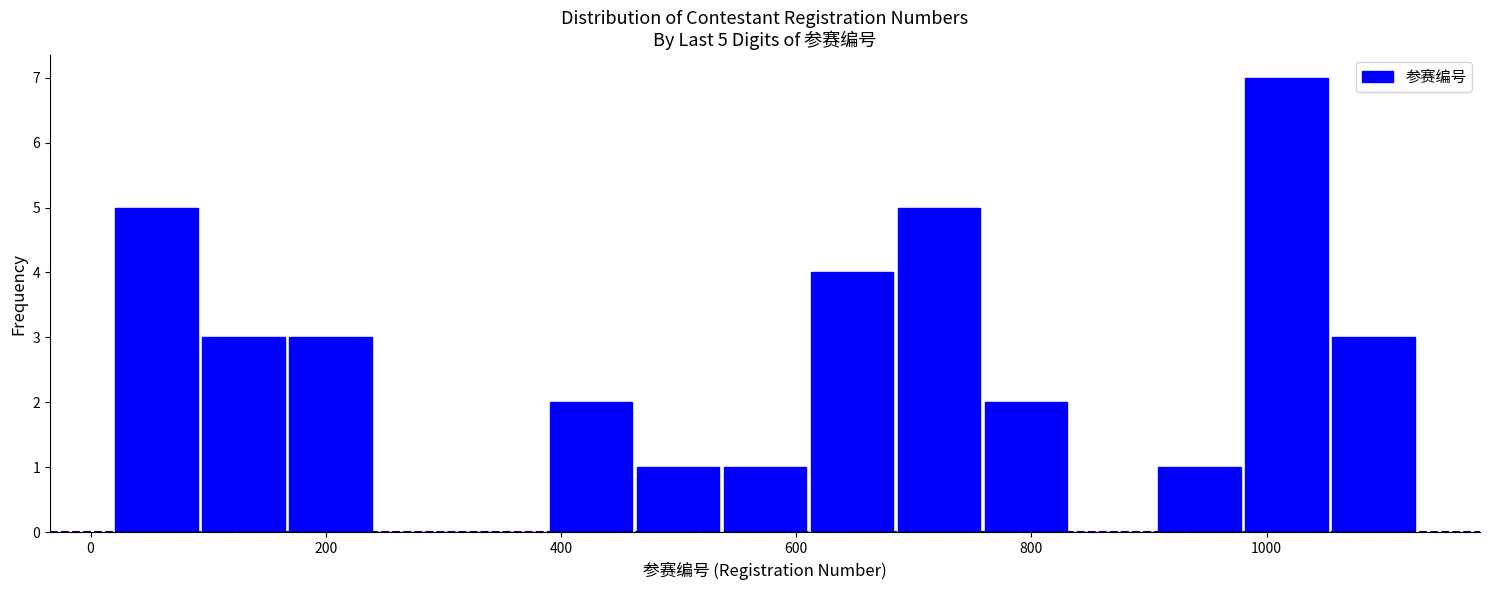

Read against the x-axis, roughly where is the centre of the tallest bar?

1020